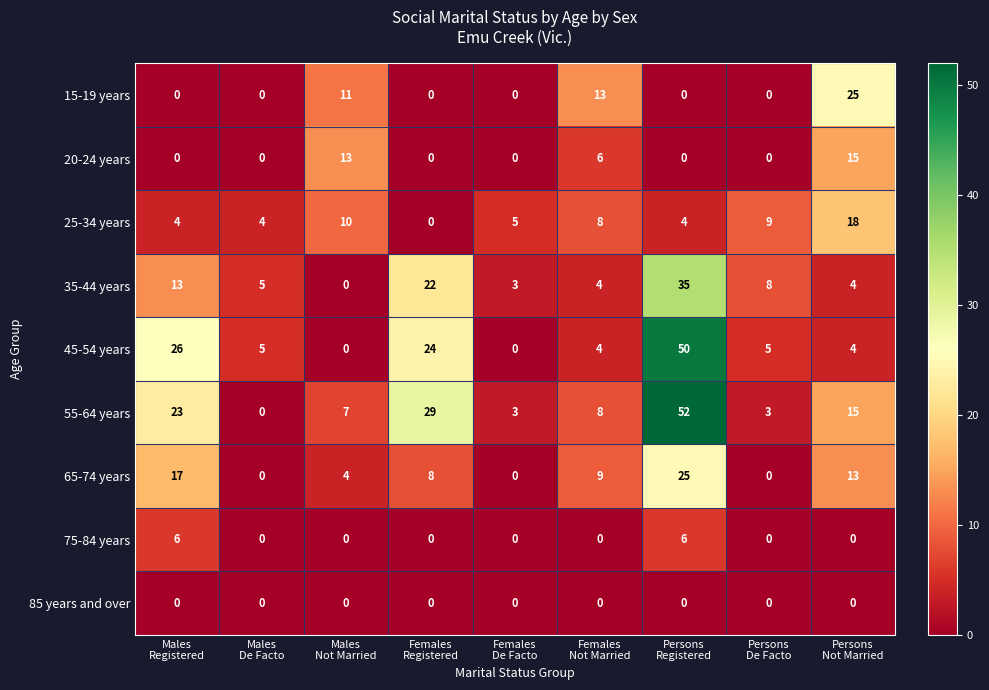

Which series has the largest total across all categories?

55-64 years